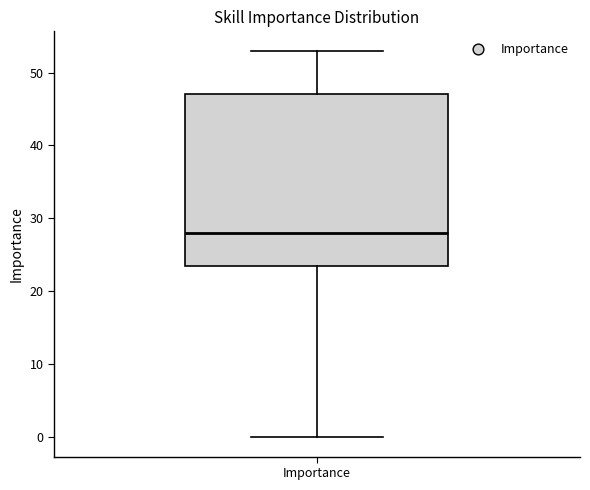

Read this box plot against the y-axis: the position of the median line, the range covered by the box, and the ends of both whiskers. The values are not printed on the chart, so give them approximately, as read against the axis.

median 28, box 24 to 47, whiskers 0 to 53